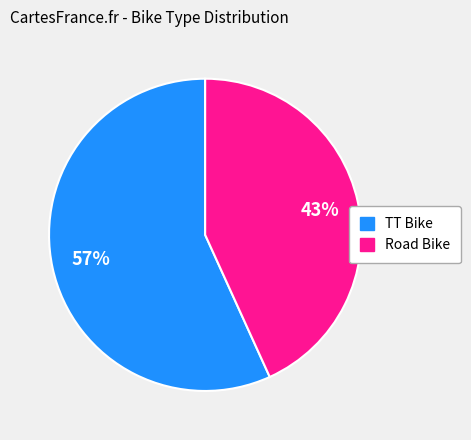

Is the sum of Road Bike and TT Bike greater than half?

Yes